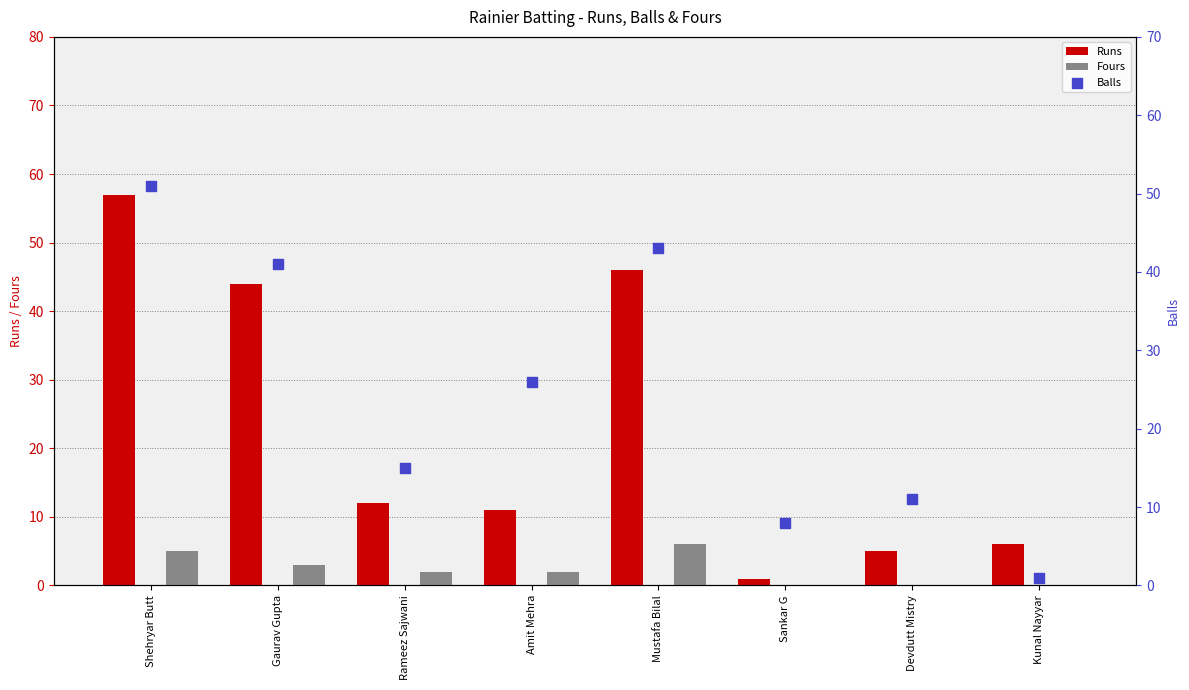

At which category is the sum across all series the highest?

Shehryar Butt